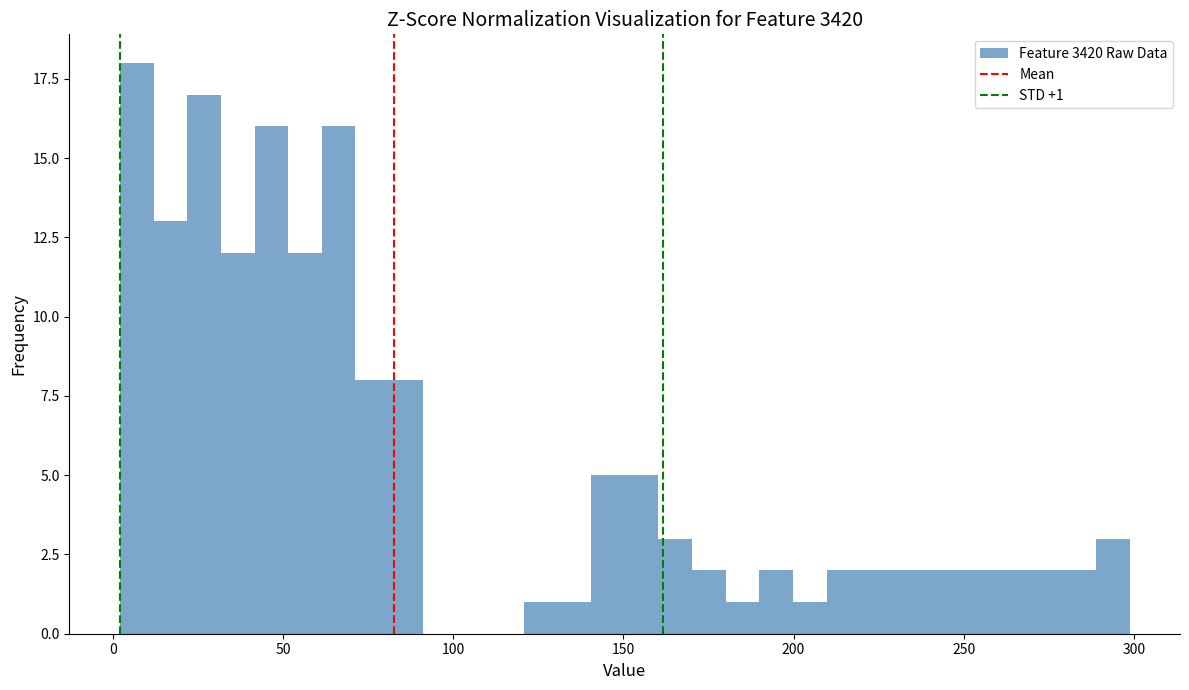

Read against the x-axis, roughly where is the centre of the tallest bar?

5